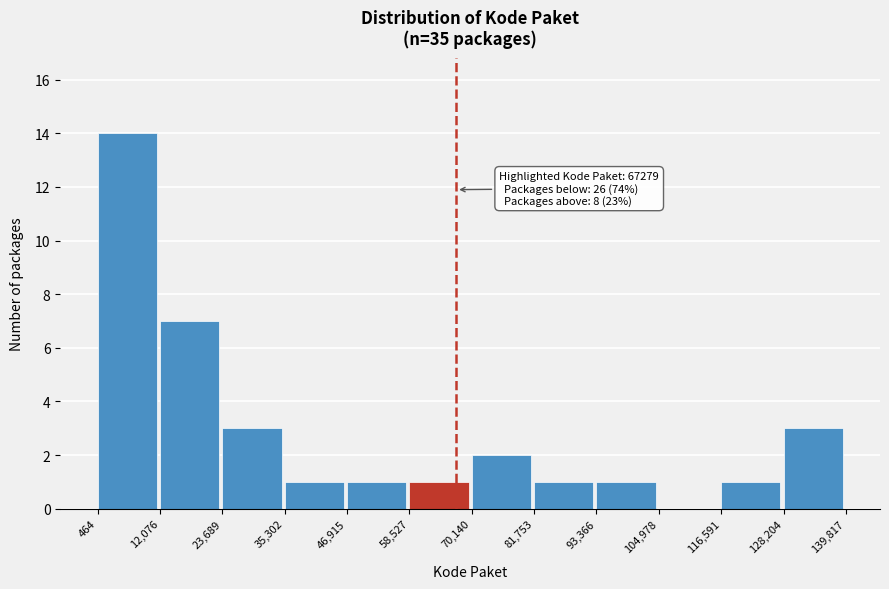

Which range on the x-axis has the tallest bar?

464 to 12,076